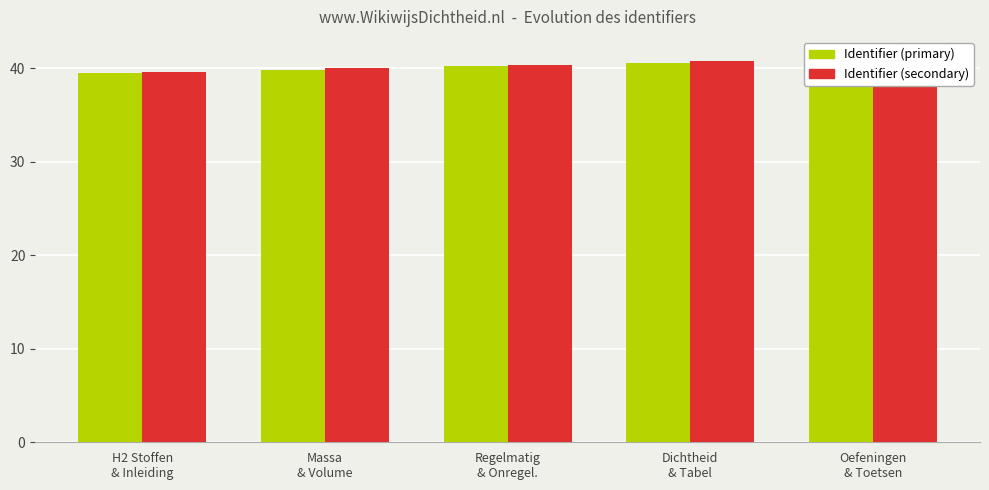

What is the lowest value of the Identifier (primary) series?

39.5